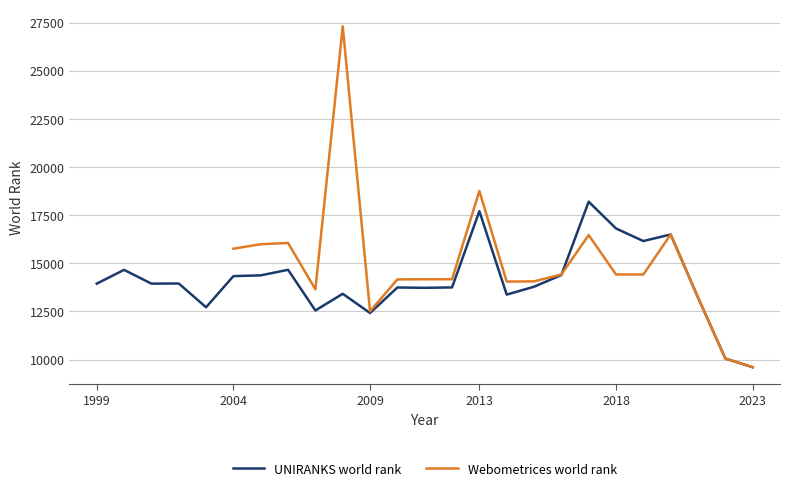

Does the chart have visible grid lines?

Yes